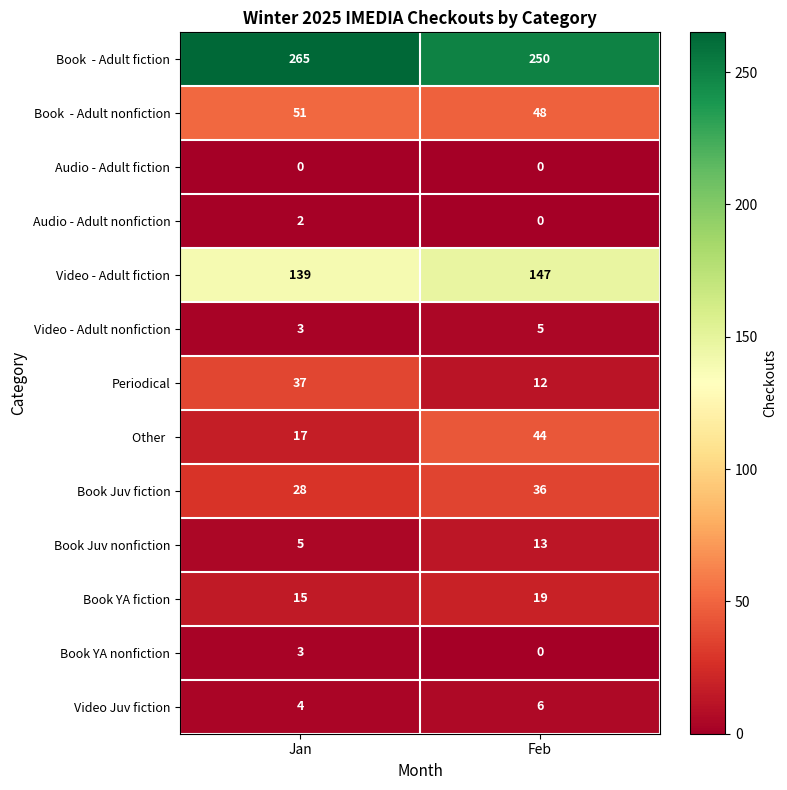

Where is Book YA nonfiction nearest to the value 1?

Feb